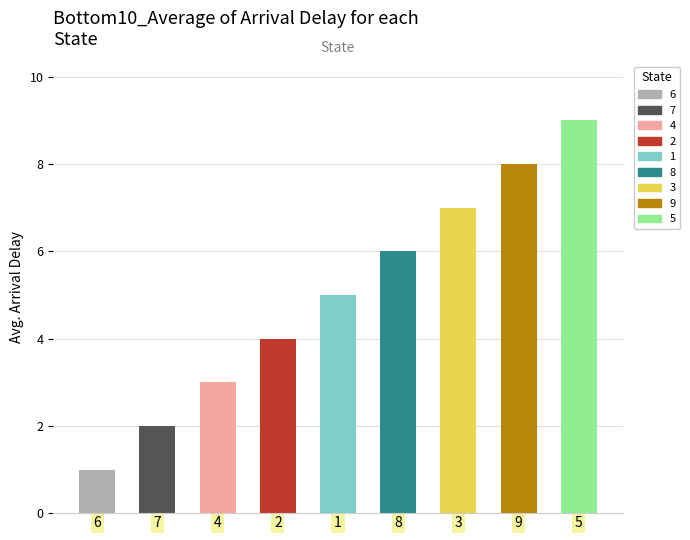

List the labels in order of value, largest first.

5, 9, 3, 8, 1, 2, 4, 7, 6